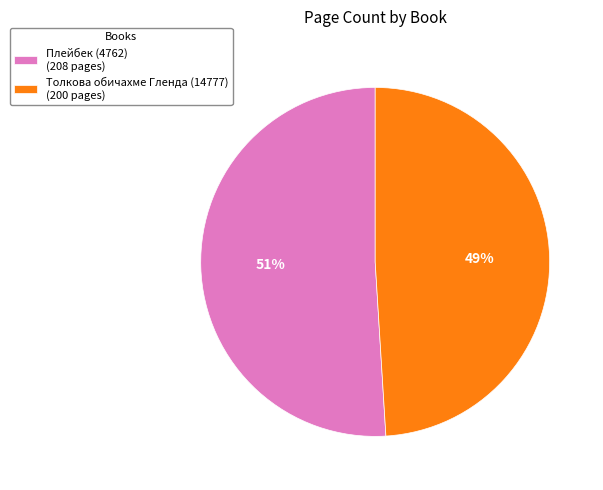

Do Плейбек (4762) and Толкова обичахме Гленда (14777) together represent more than half of the pie?

Yes